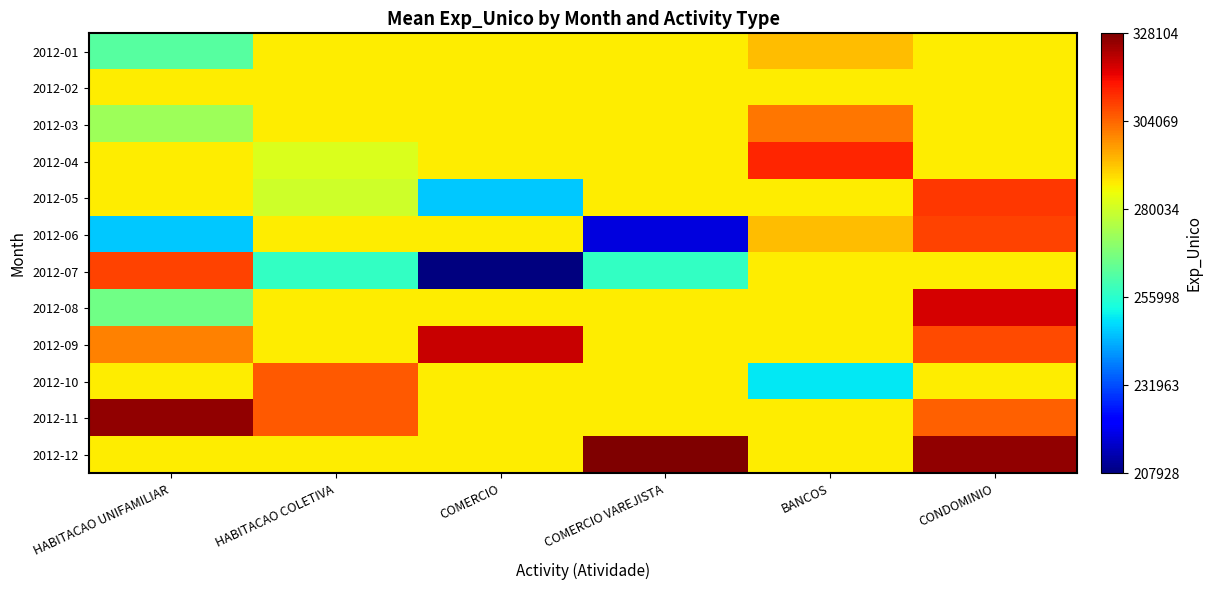

At which category is the sum across all series the highest?

CONDOMINIO